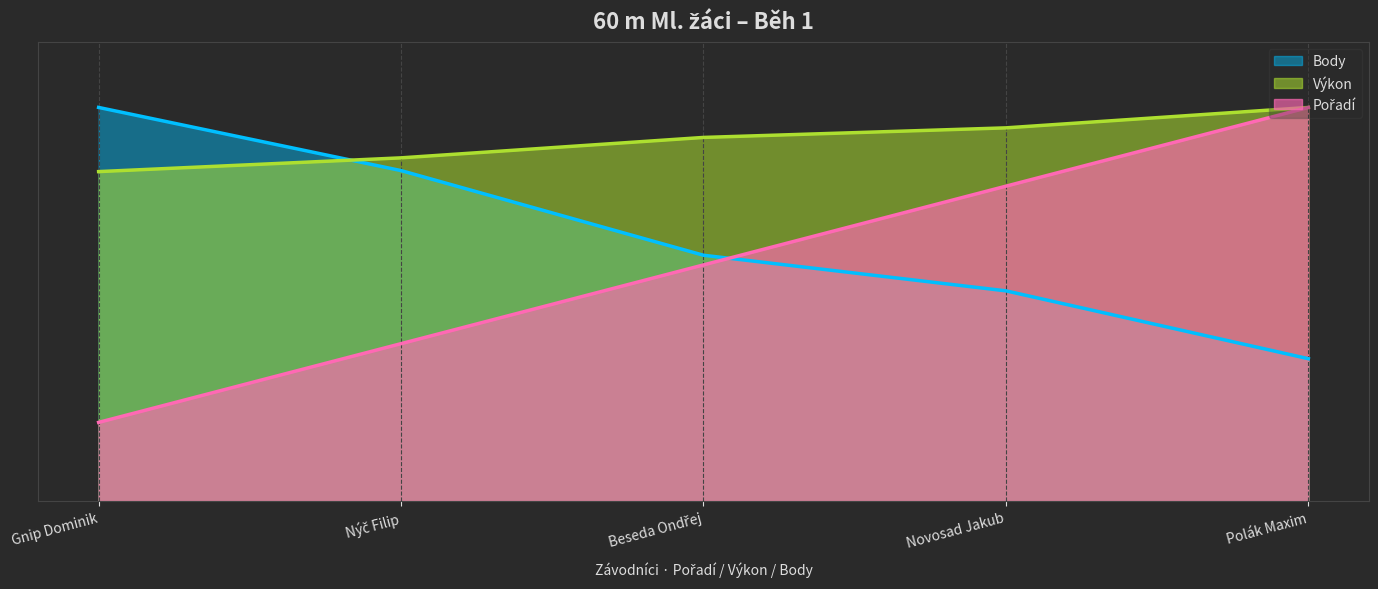

What is the highest value of the Body series?

600.0